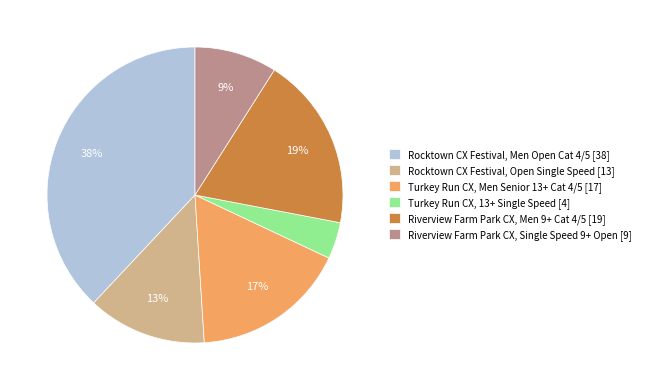

Which has a higher value, Turkey Run CX, Men Senior 13+ Cat 4/5 [17] or Rocktown CX Festival, Open Single Speed [13]?

Turkey Run CX, Men Senior 13+ Cat 4/5 [17]